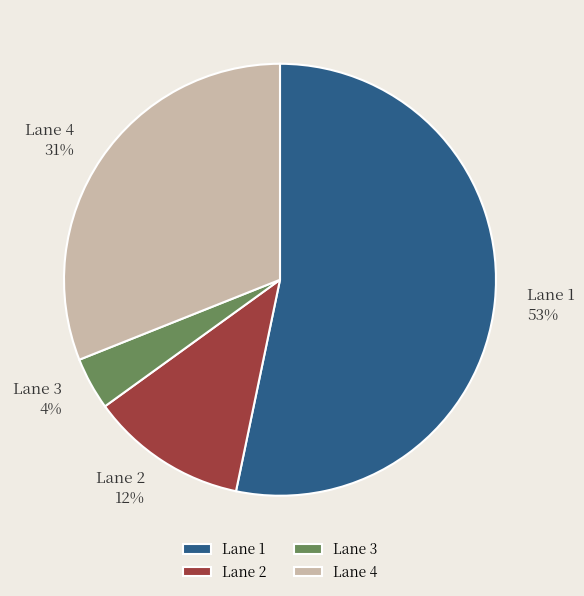

Is it true that Lane 1 is 1% of the pie?

False